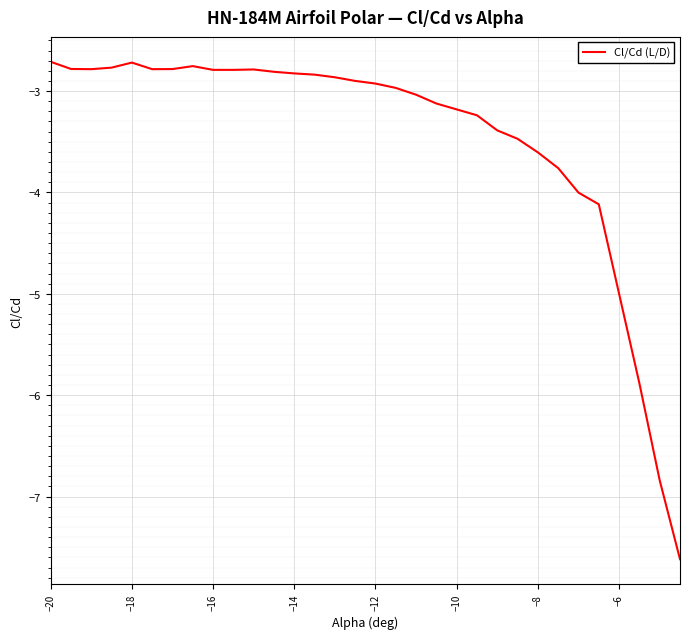

What is the maximum value shown in the chart?

-2.7